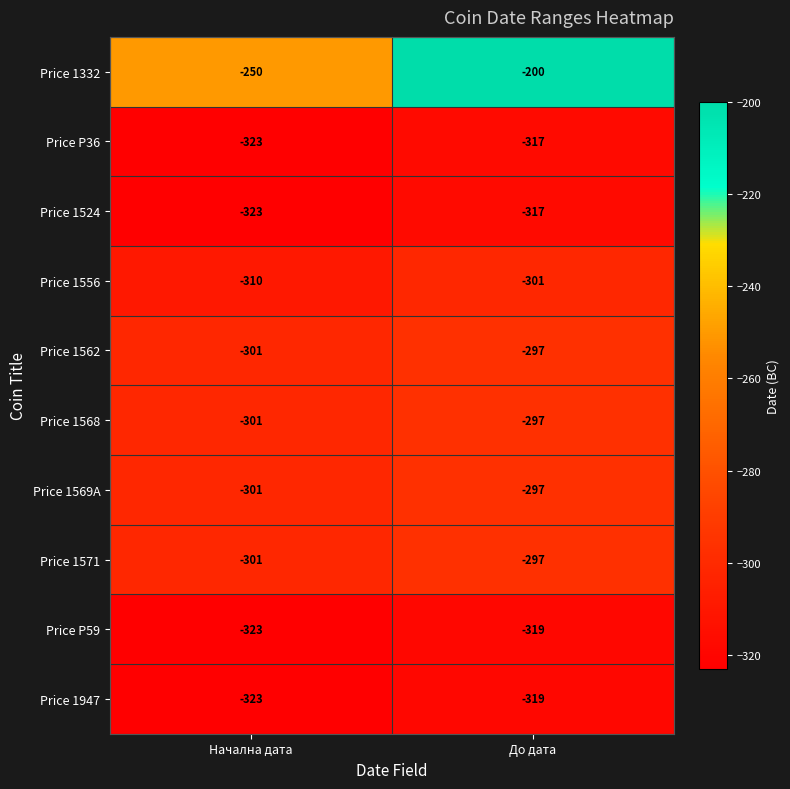

Which label corresponds to the smallest value in the chart?

Начална дата